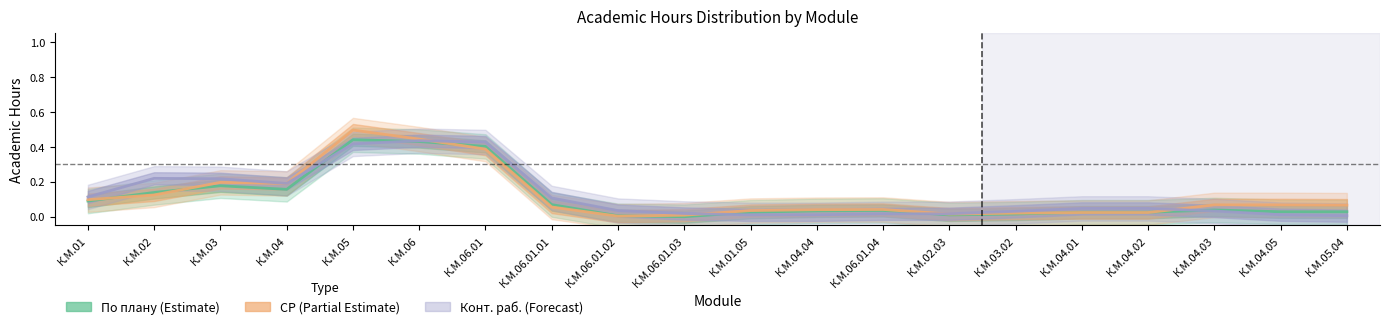

What position from the right is К.М.03?

18